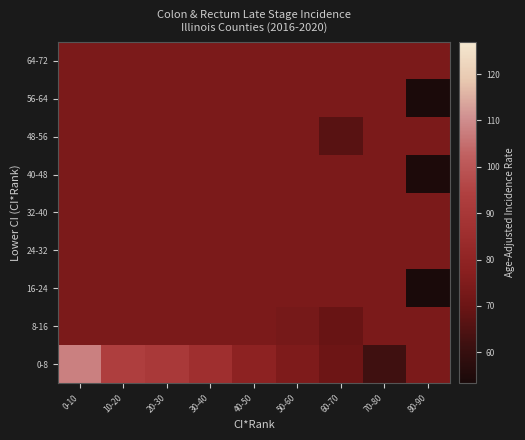

Which has a higher value, 30-40 or 40-50?

30-40